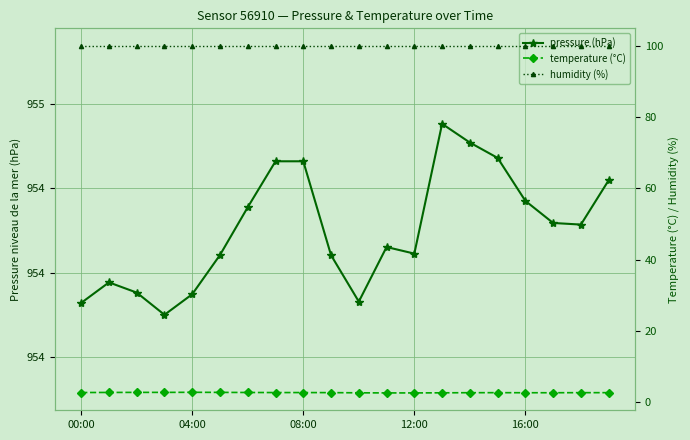

What value does the pressure (hPa) series have at 14?

954.6